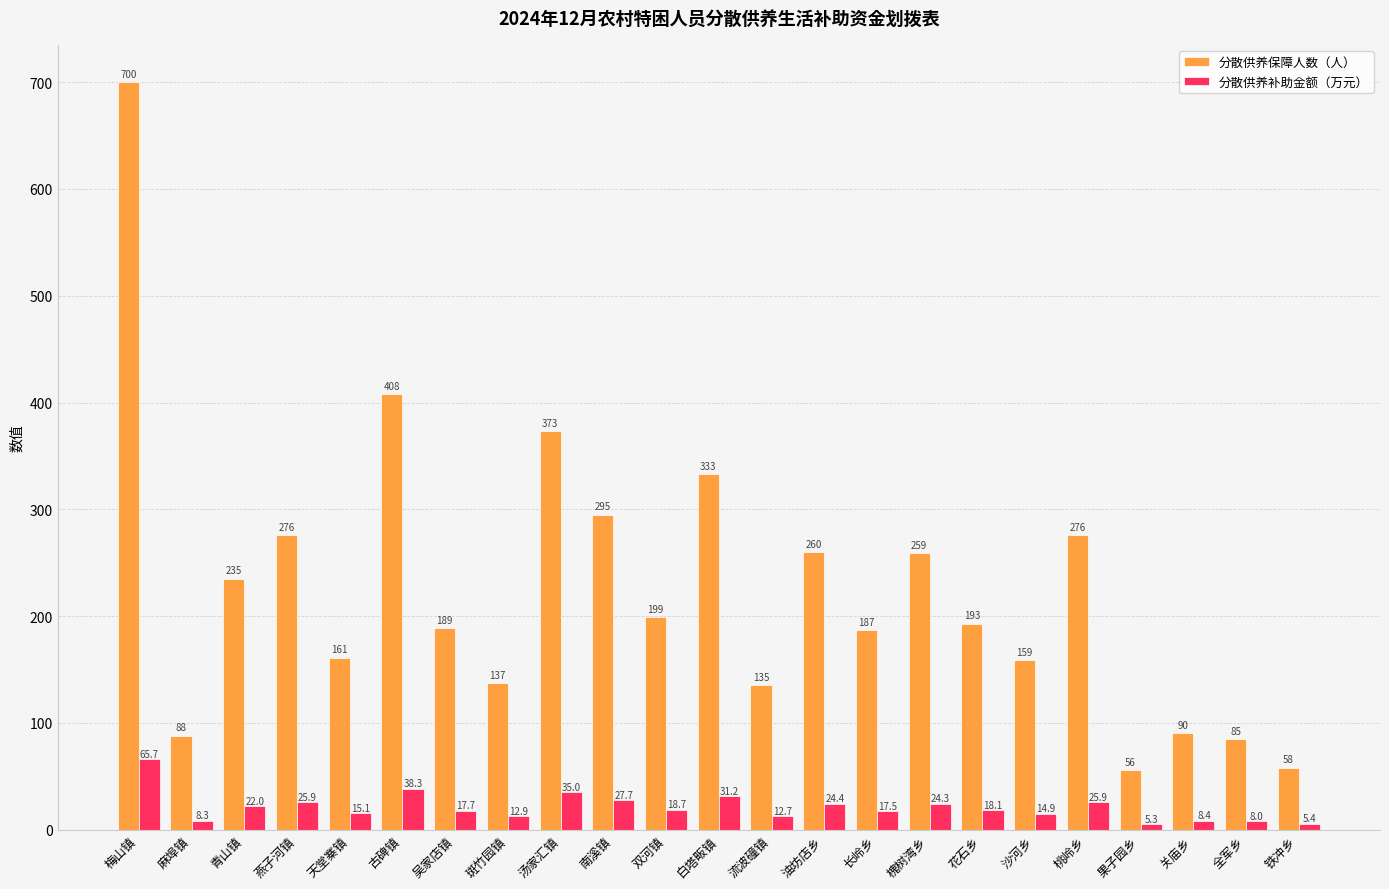

What is the label of the 23rd bar from the right?

梅山镇